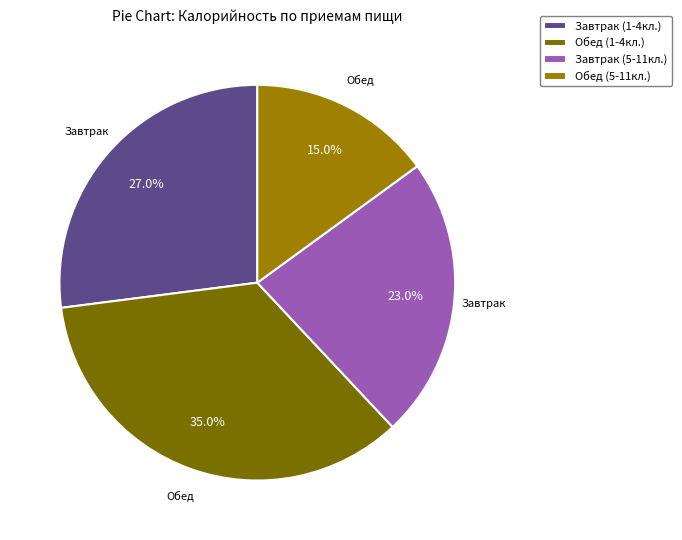

To the nearest percent, what is the difference between the largest and smallest slice percentages?

20%